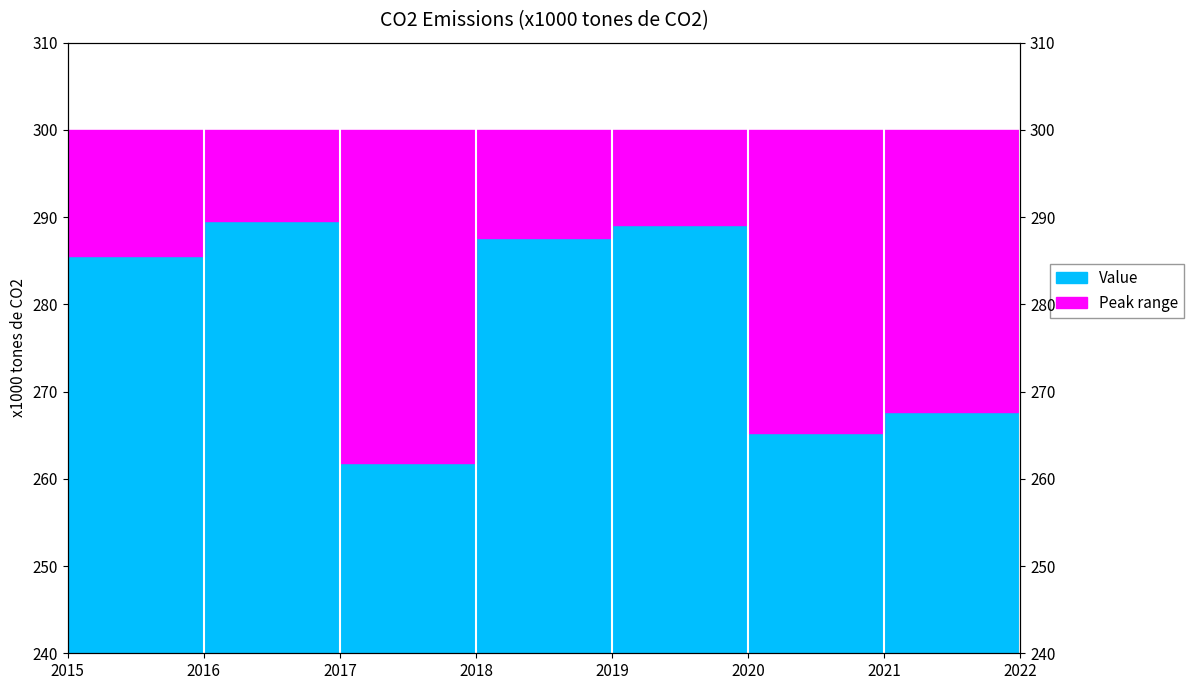

True or false: the data has more than 2 interior local peaks.

True